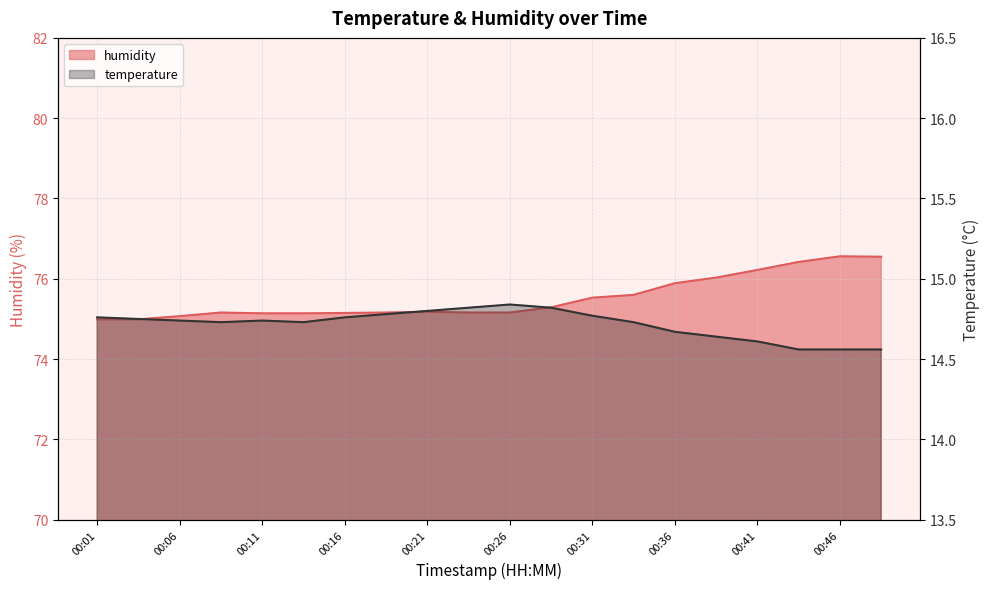

What are all the series names shown in the legend?

temperature, humidity